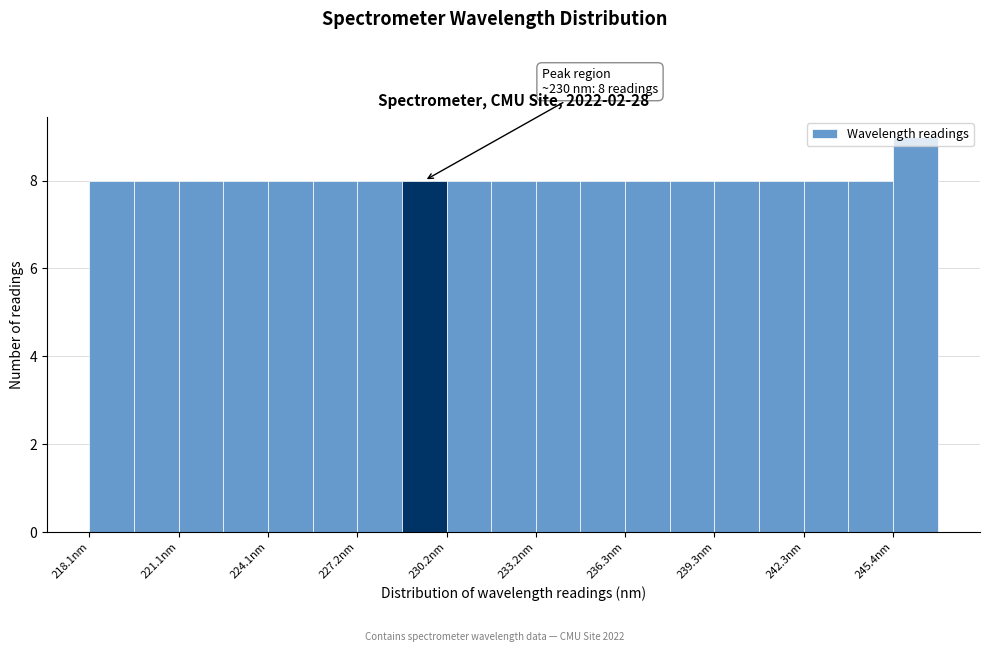

Read against the x-axis, roughly where is the centre of the tallest bar?

246.0